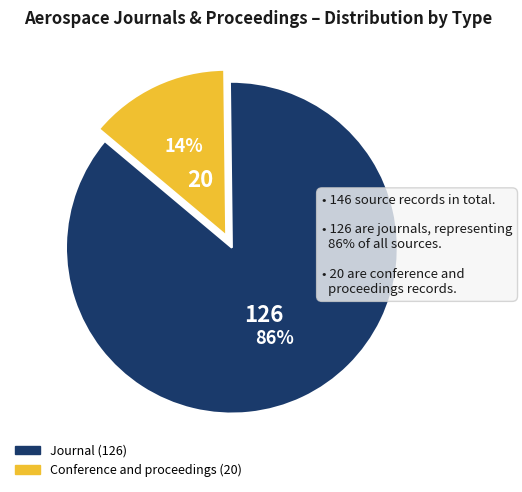

To the nearest percent, what is the average slice percentage?

50%